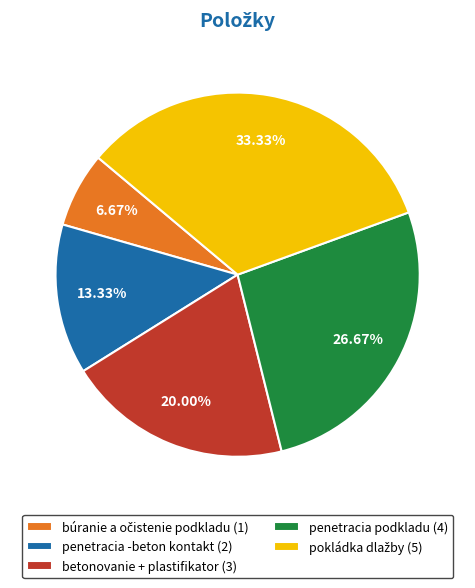

Approximately how many times larger is the value at penetracia podkladu (4) compared to penetracia -beton kontakt (2)?

2.0